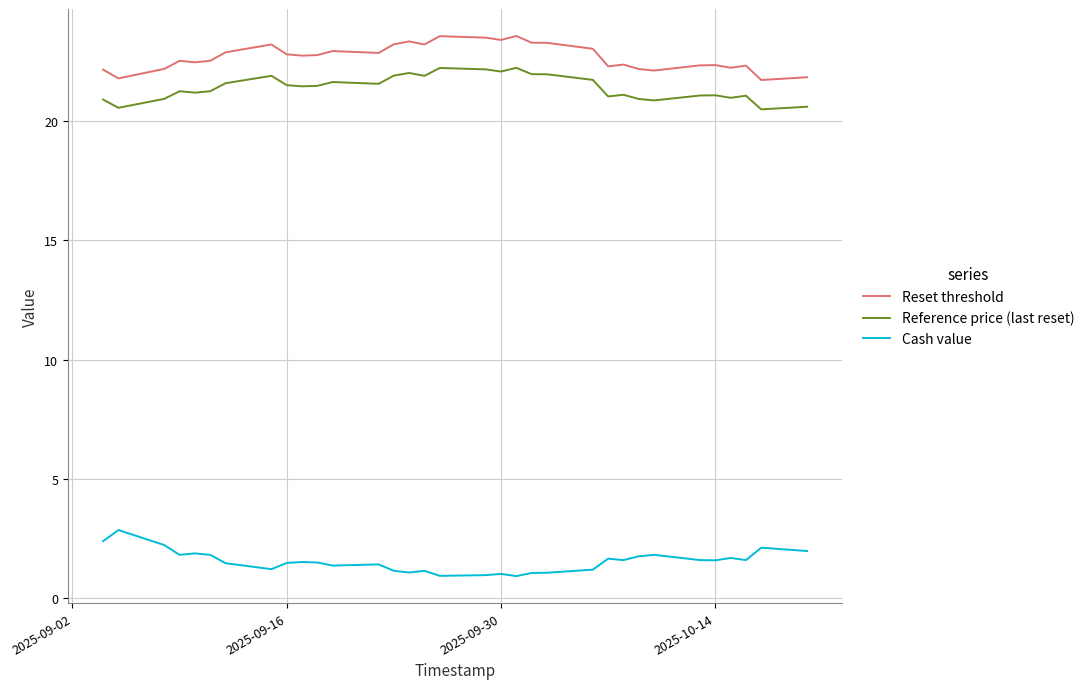

Which series has the largest total across all categories?

Reset threshold